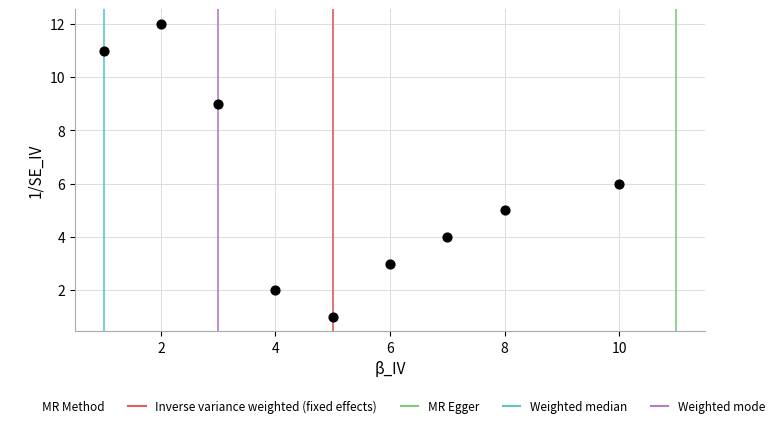

What is the range of X values (max minus min)?

9